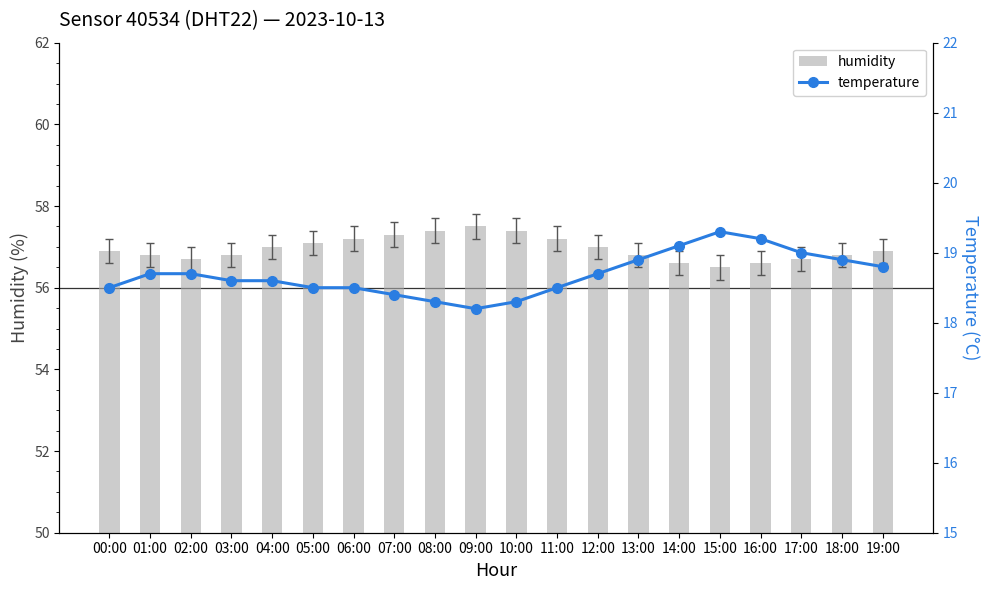

Which series has the largest total across all categories?

humidity